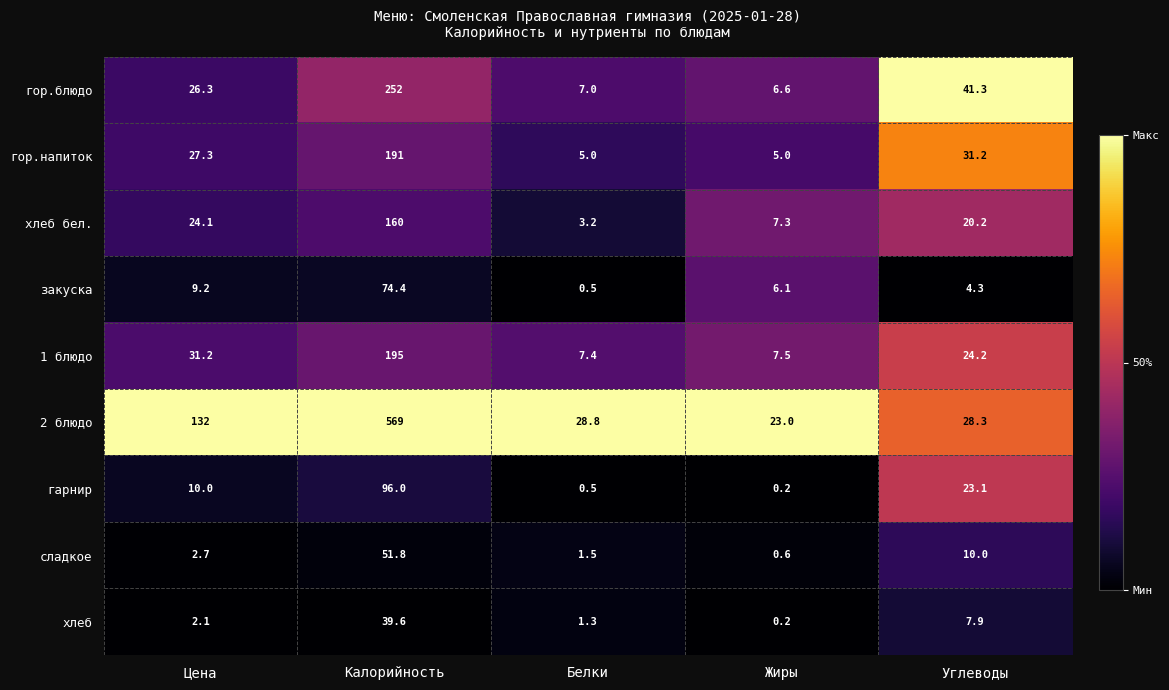

What is the difference between the maximum and minimum values in the закуска series?

73.9